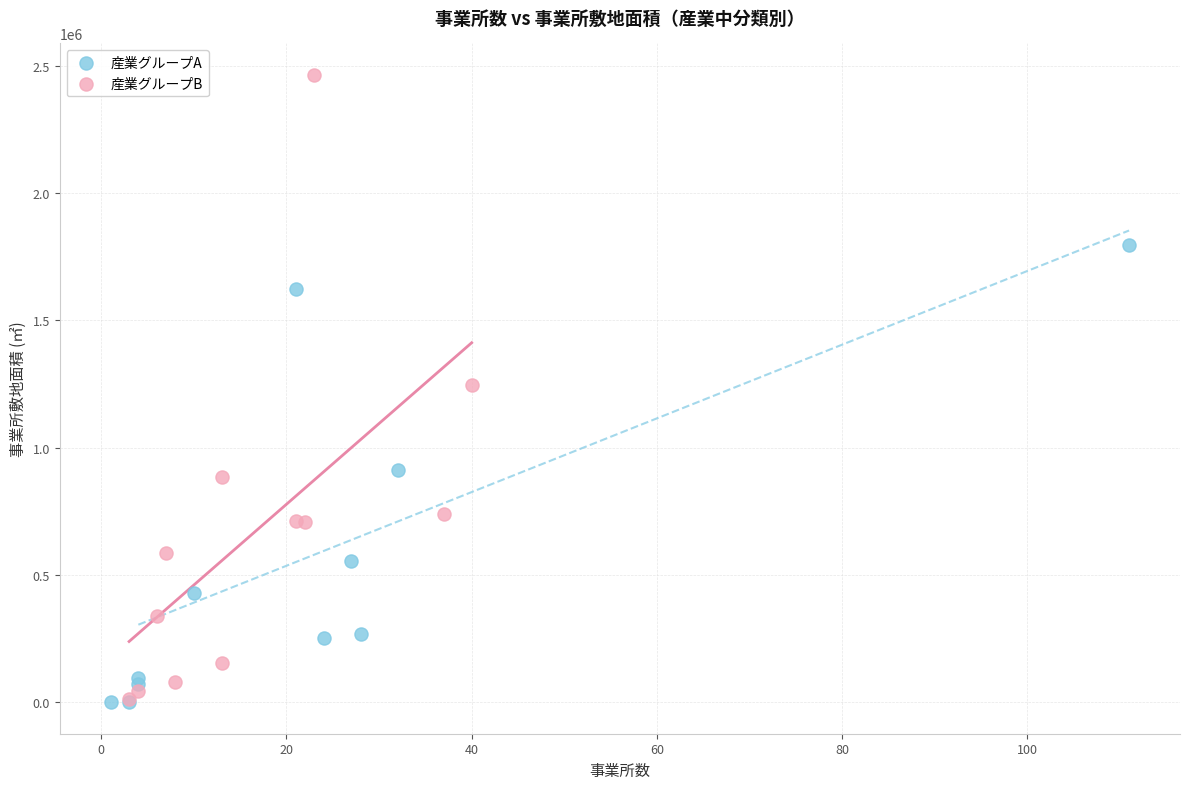

Which series has the largest Y range (max minus min)?

産業グループB